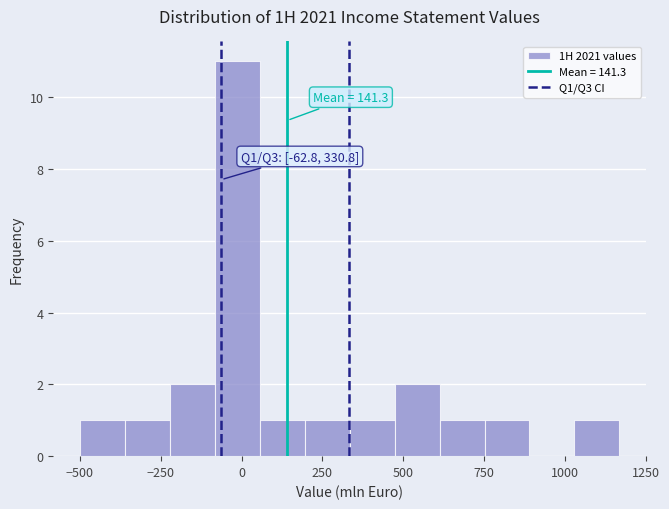

Read against the x-axis, roughly where is the centre of the tallest bar?

0